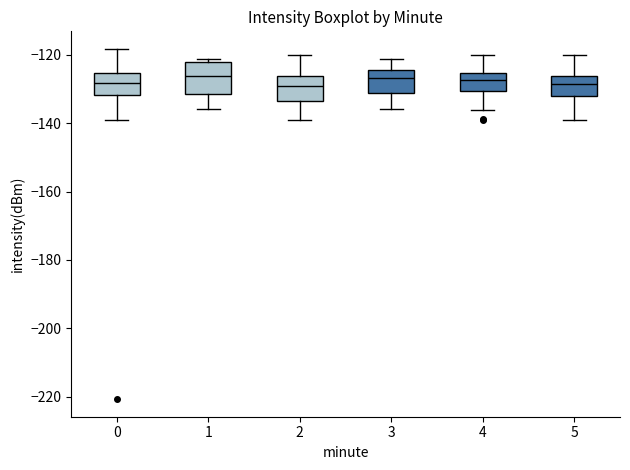

Comparing the boxes themselves (not the whiskers), which one is the tallest?

1